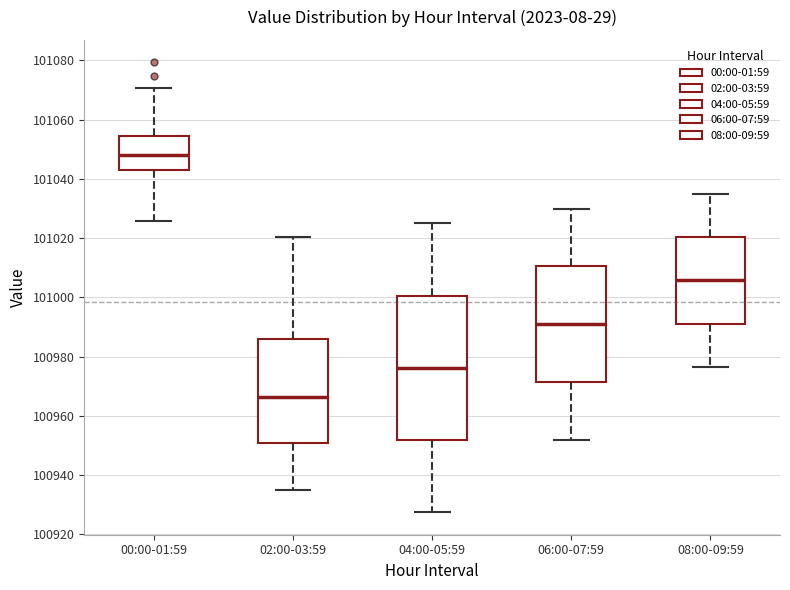

Which box's median line is the lowest?

02:00-03:59